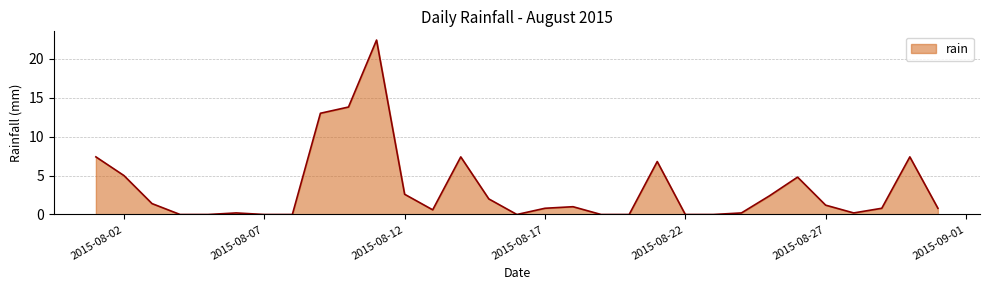

What is the maximum value shown in the chart?

22.4